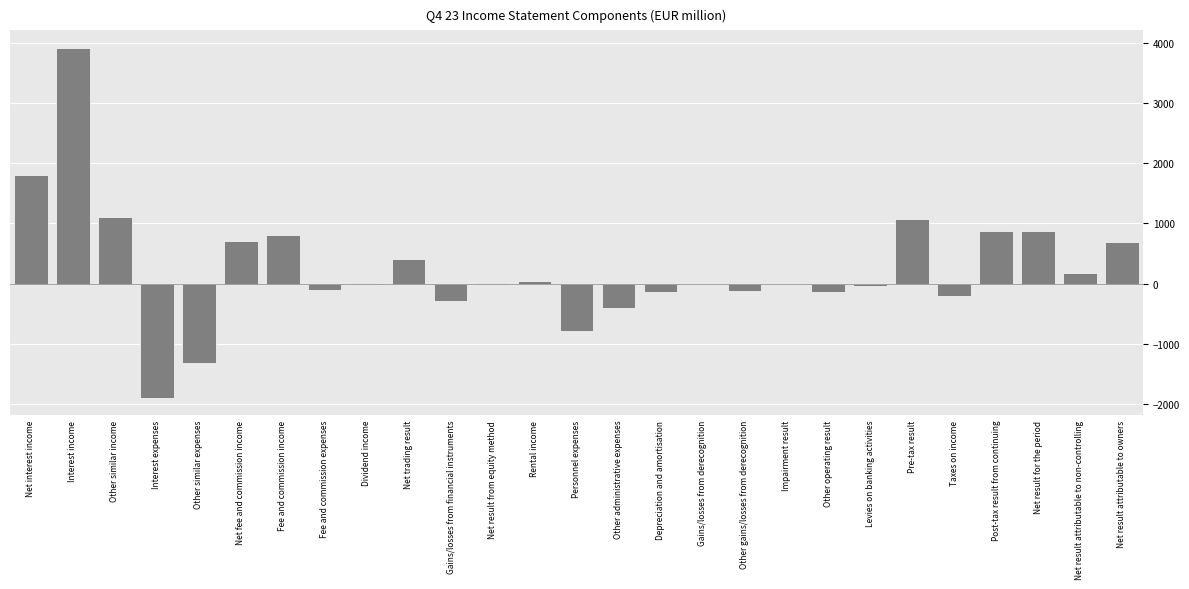

What is the sum of all values?

7027.4